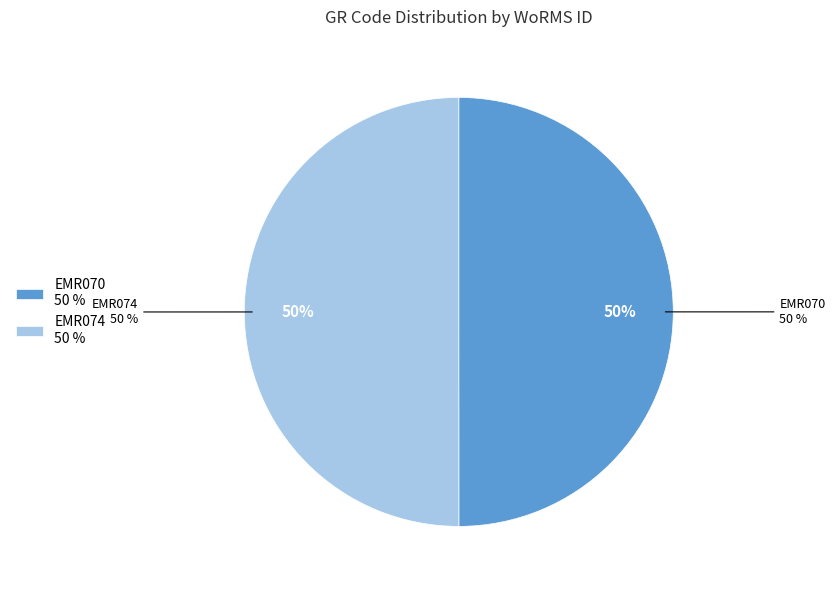

The EMR070 slice represents 59% of the pie. True or false?

False